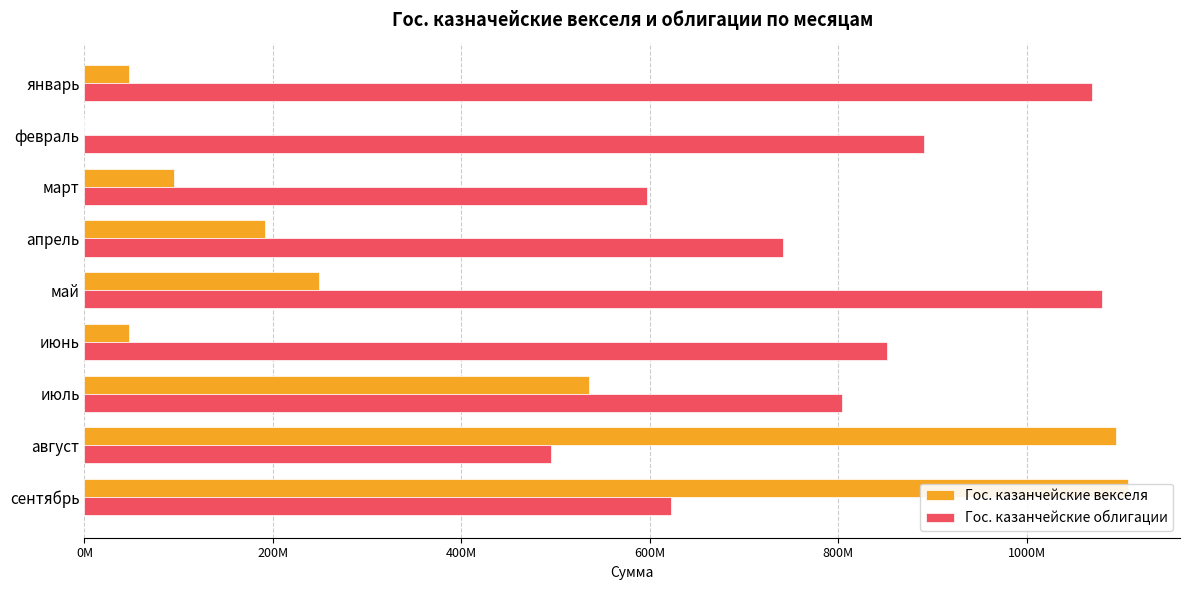

Reading left to right, transcribe all the data shown in this chart.

Гос. казанчейские векселя: 47644500.0	0.0	95410200.0	191050780.0	248838650.7	46868500.0	535200211.6	1094308479.1	1107307025.5
Гос. казанчейские облигации: 1068897640.0	891300600.0	596519922.5	741415891.0	1079810746.2	851420206.1	804422940.4	494912238.0	622191420.9